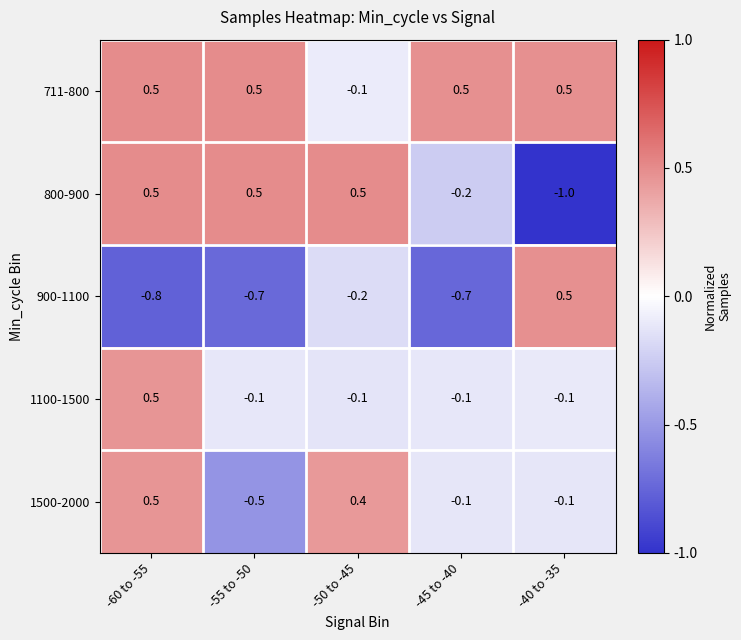

Which label corresponds to the smallest value in the chart?

-40 to -35